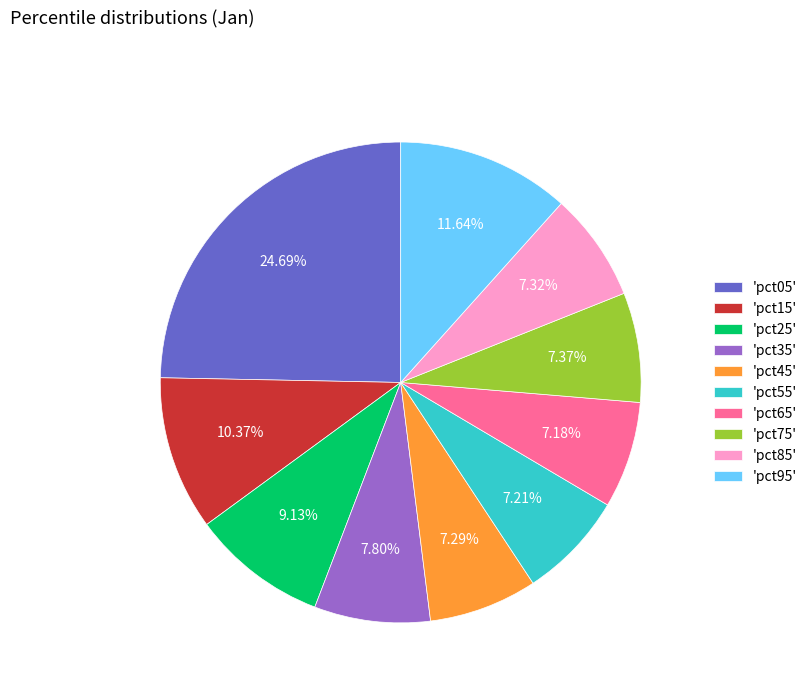

Is the sum of 'pct75' and 'pct95' greater than half?

No